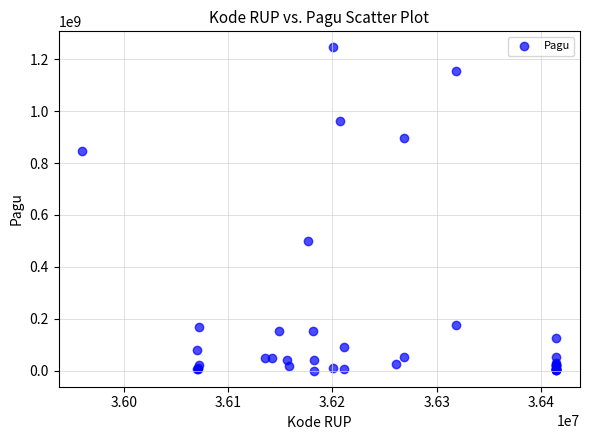

What Y value in the scatter plot is closest to 622840000?

499932000